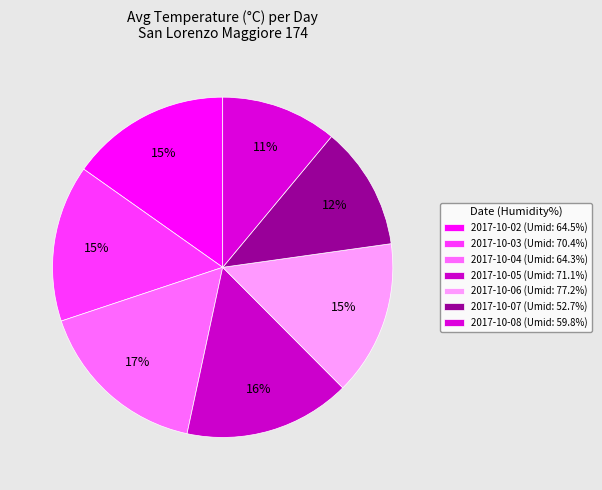

What is the smallest slice in the pie chart?

59.8